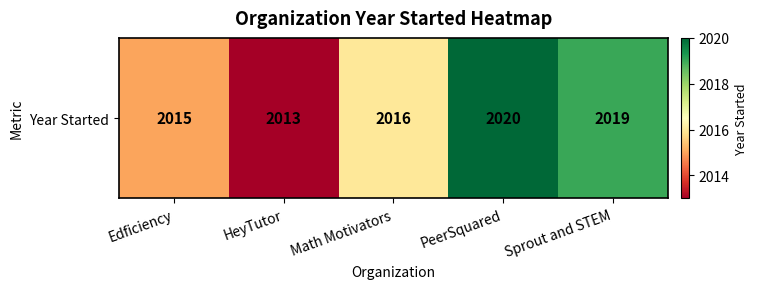

Reading left to right, extract all data points from this chart.

2015	2013	2016	2020	2019